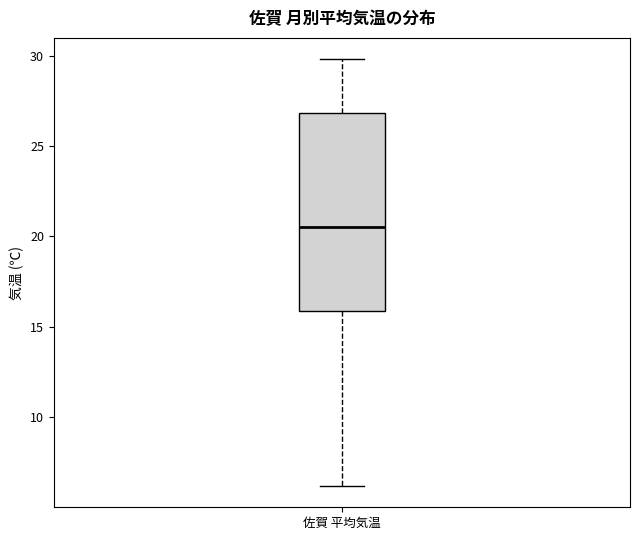

Transcribe this box plot: give where the median line is, the range the box spans, and where the two whiskers end, as read against the y-axis. The values are not printed on the chart, so give them approximately, as read against the axis.

median 20.5, box 16.0 to 27.0, whiskers 6.0 to 30.0